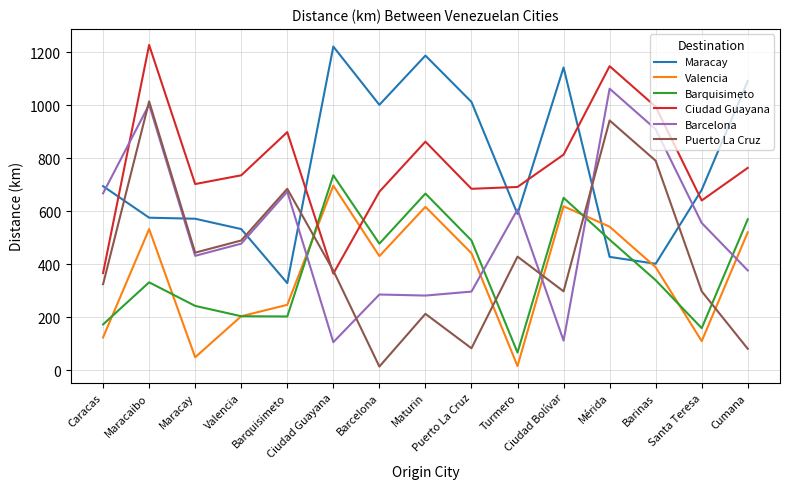

What is the total value across all series at Maturin?

3830